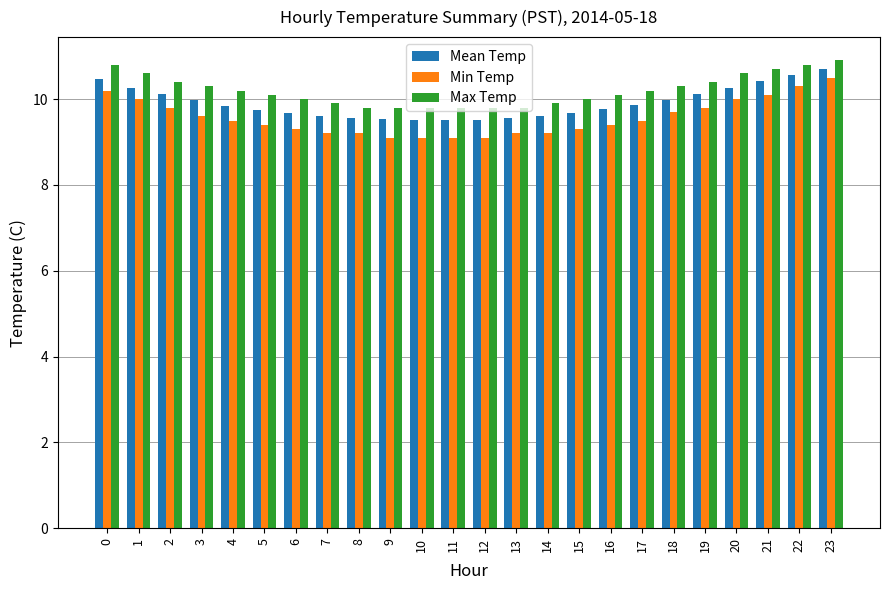

What are all the series names shown in the legend?

Mean Temp, Min Temp, Max Temp